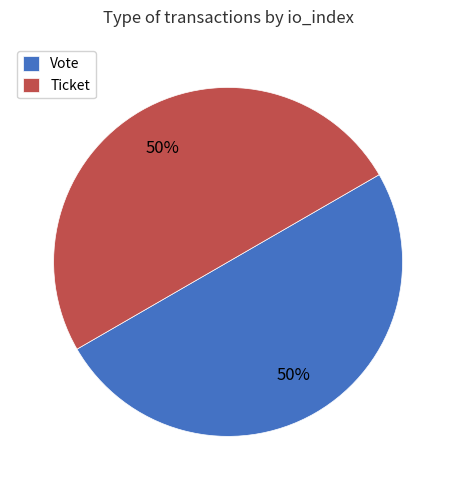

To the nearest percent, what portion does Vote represent?

50%